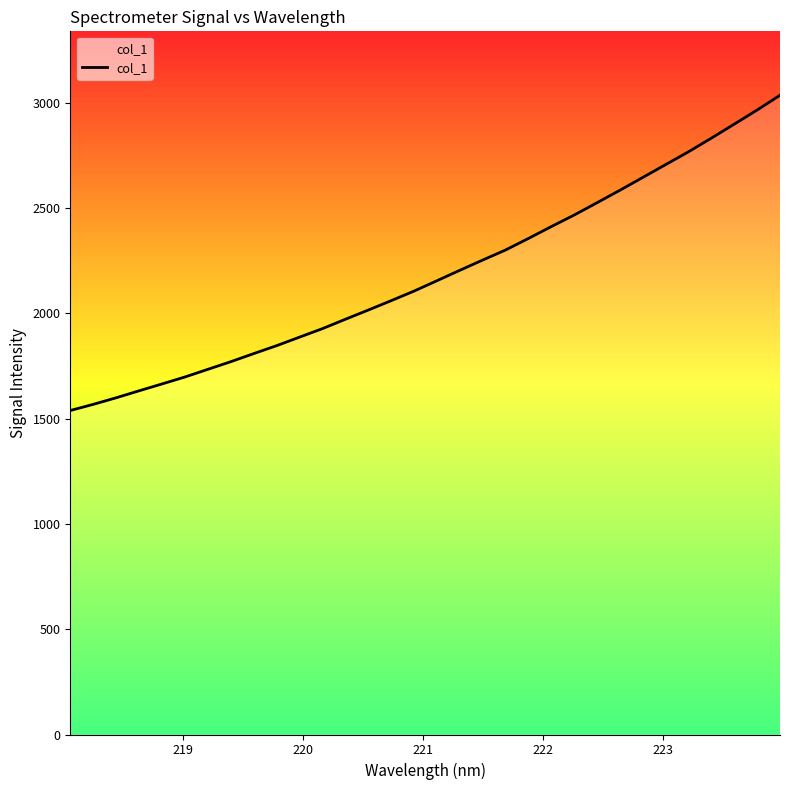

What is the difference between the maximum and minimum values?

1497.3